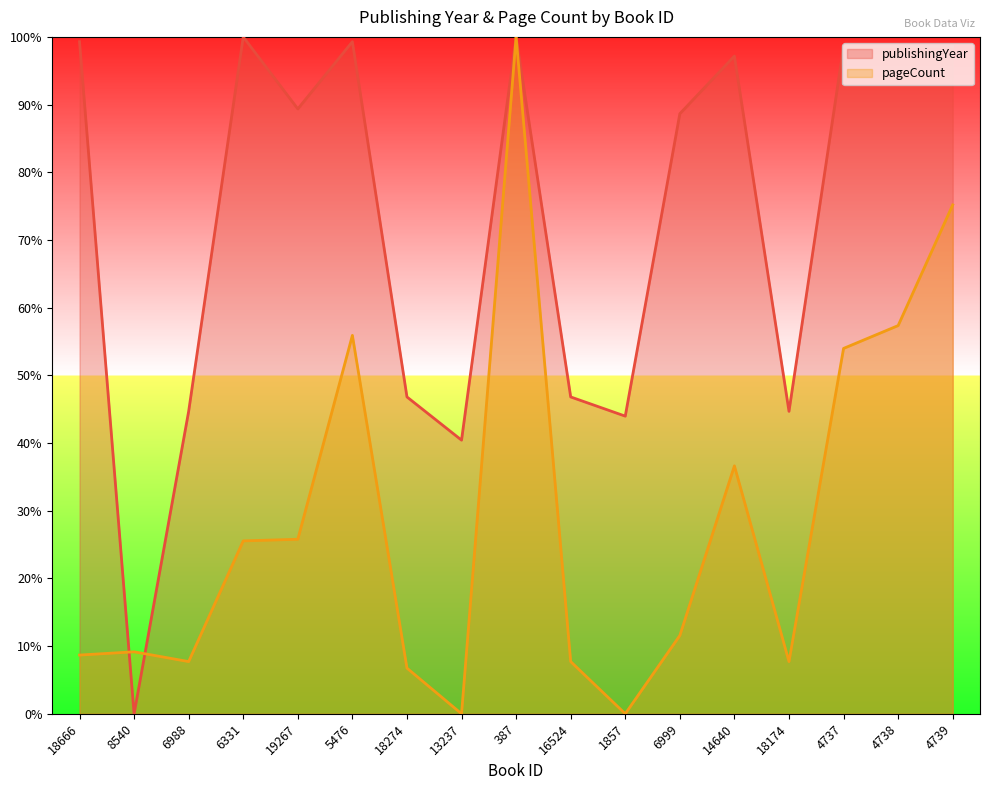

Between which two adjacent categories do pageCount and publishingYear first intersect?

18666 and 8540